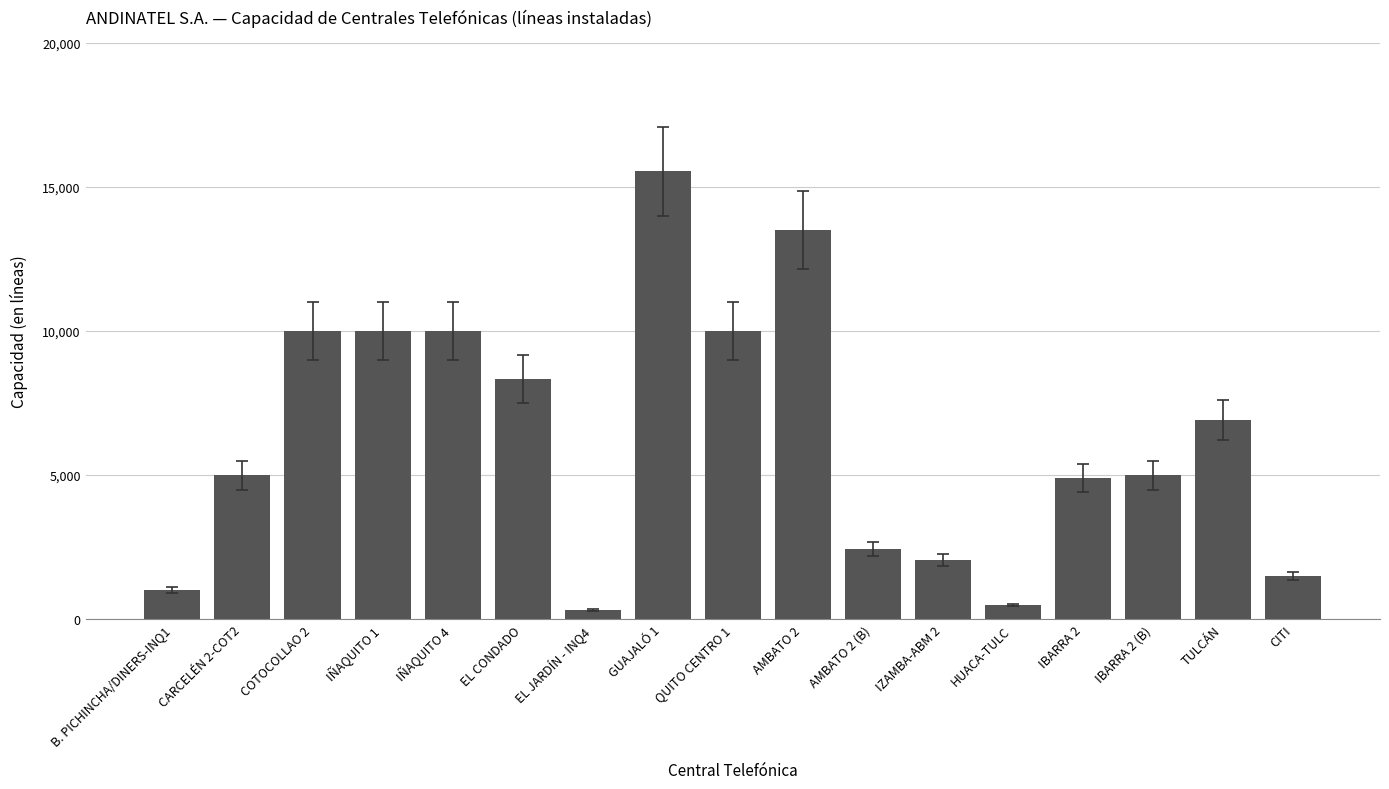

What is the smallest value displayed?

318